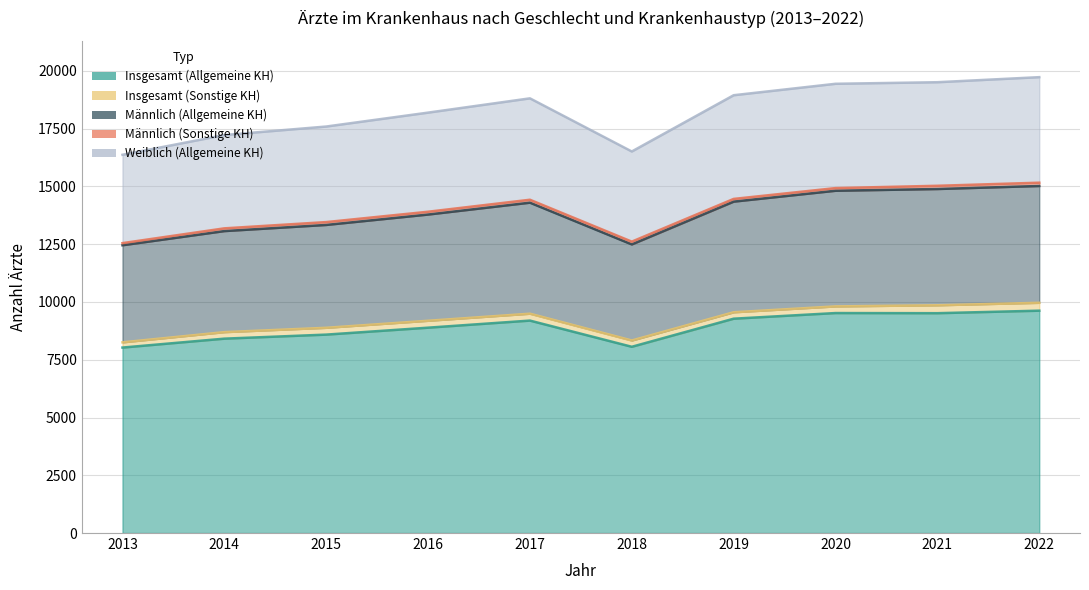

Where is Männlich (Allgemeine KH) nearest to the value 13738?

2016